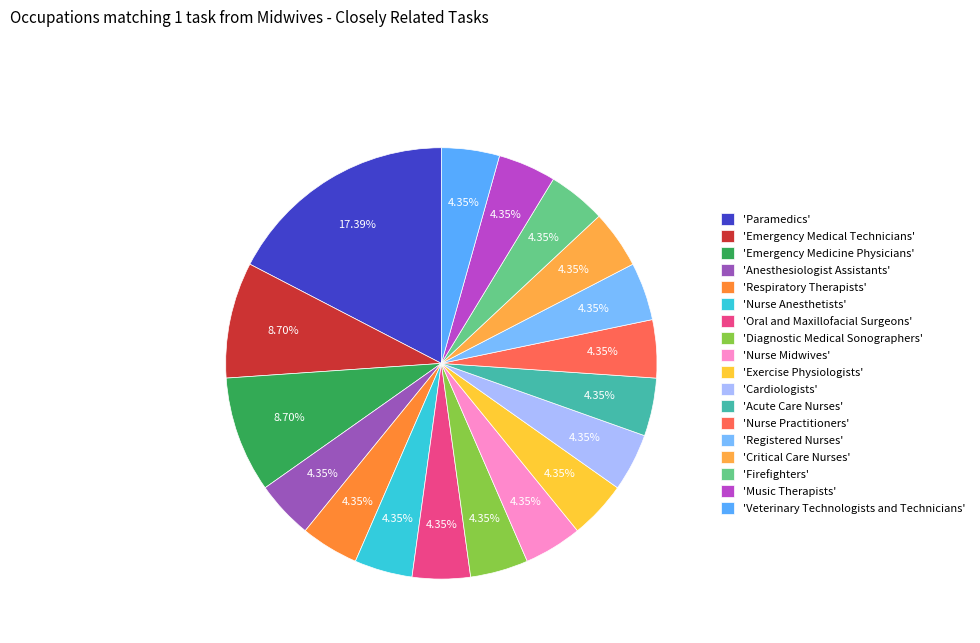

How many slices are in this pie chart?

18